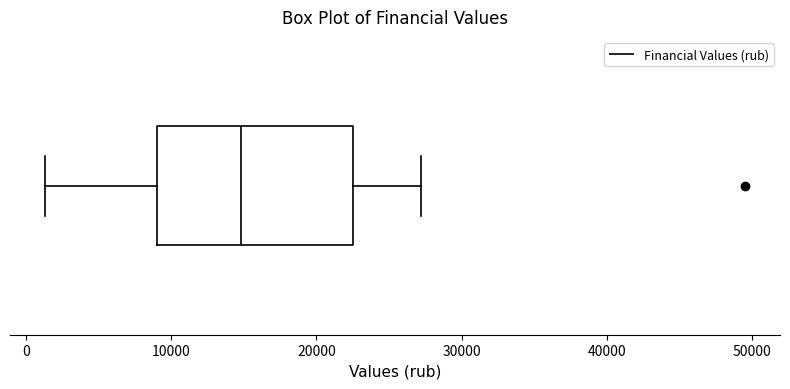

Read this box plot against the x-axis: the position of the median line, the range covered by the box, and the ends of both whiskers. The values are not printed on the chart, so give them approximately, as read against the axis.

median 15000, box 9000 to 22000, whiskers 1000 to 27000